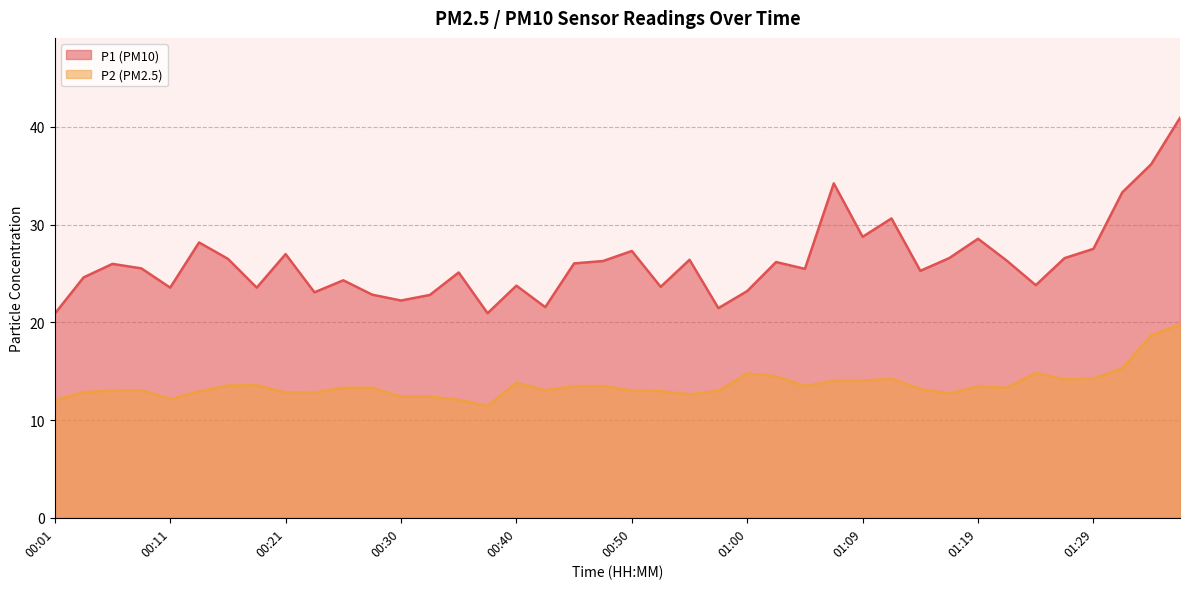

Does the chart display data point markers on the line(s)?

No